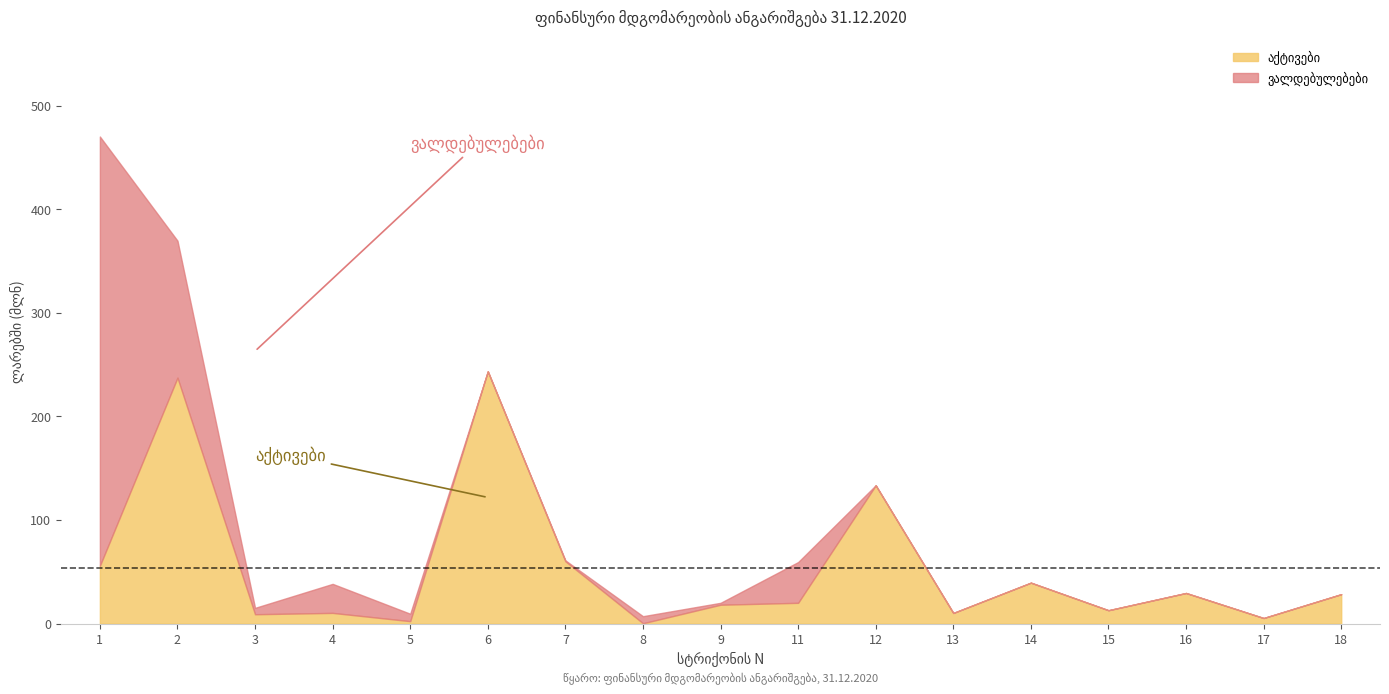

What are all the series names shown in the legend?

აქტივები, ვალდებულებები